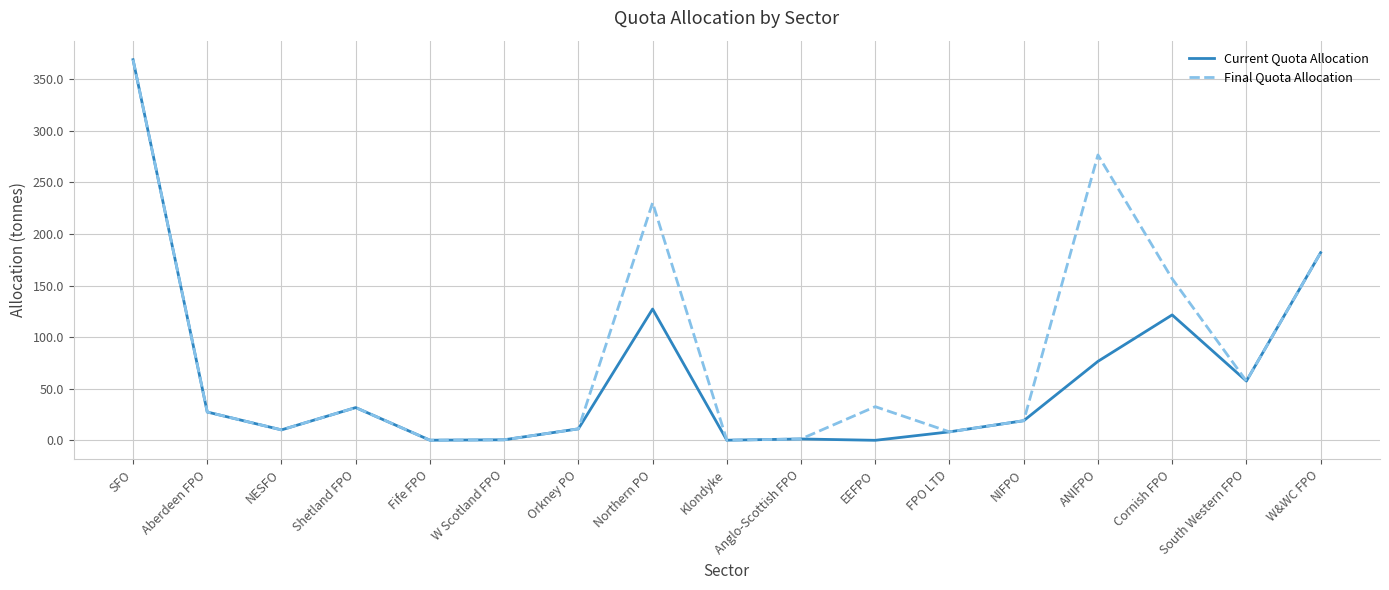

What position from the left is W Scotland FPO?

6